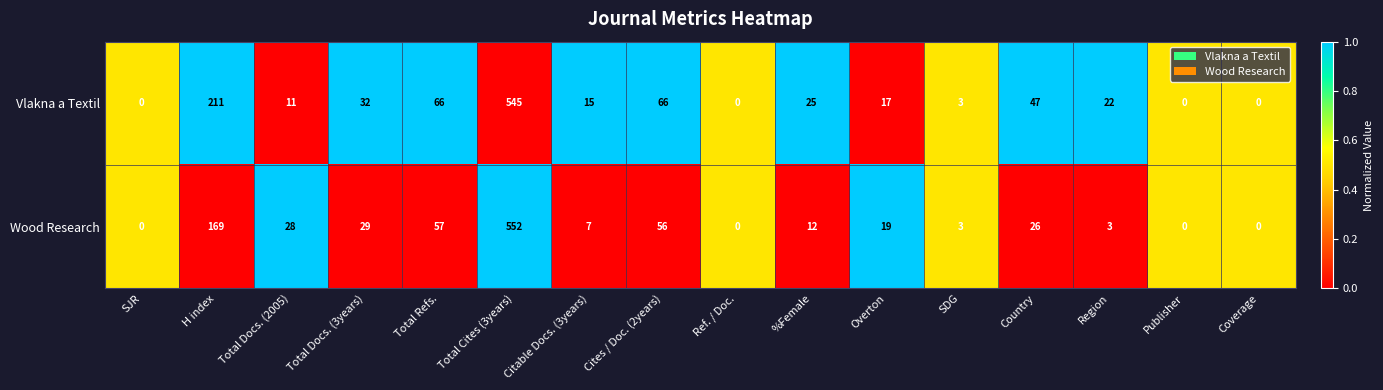

At which category does the chart reach its peak across all series?

Total Cites (3years)